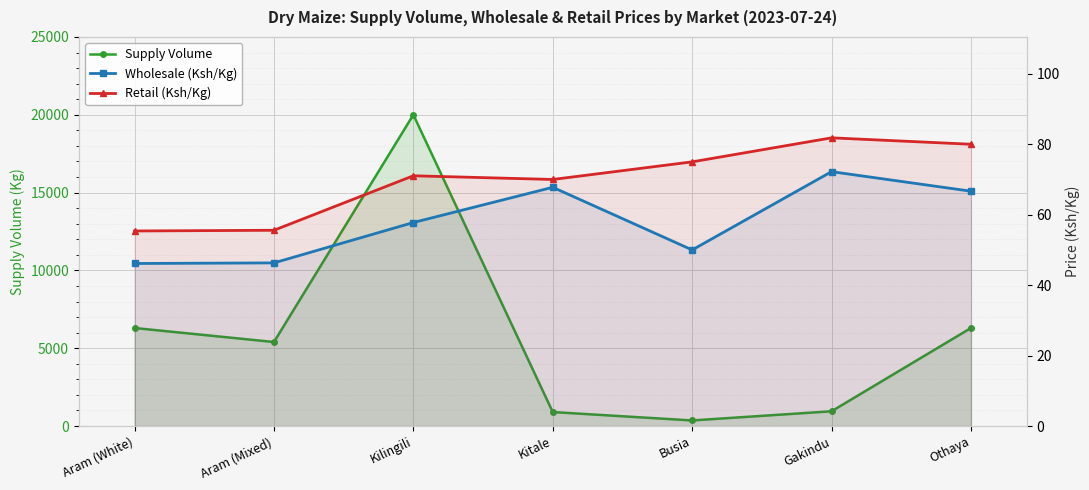

At which label is Retail (Ksh/Kg) closest to 68?

Kitale